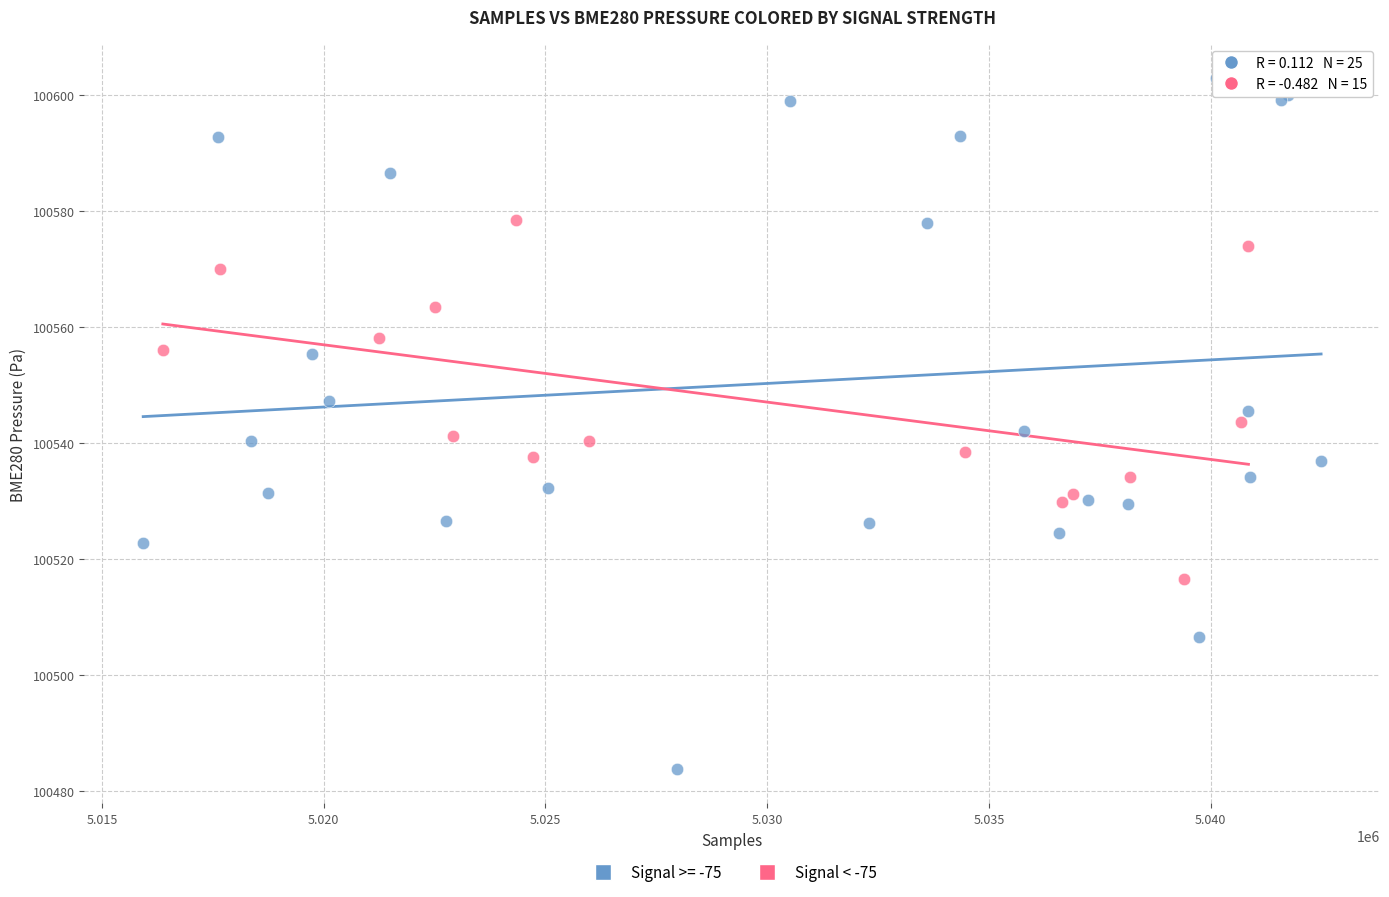

Which series has the widest spread of Y values?

Signal >= -75